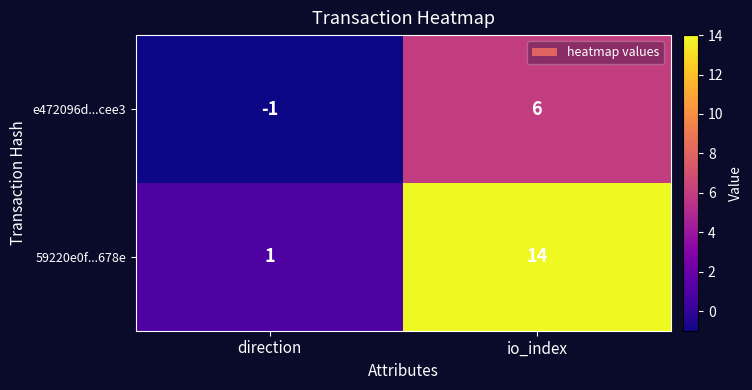

How many distinct data groups are displayed?

2